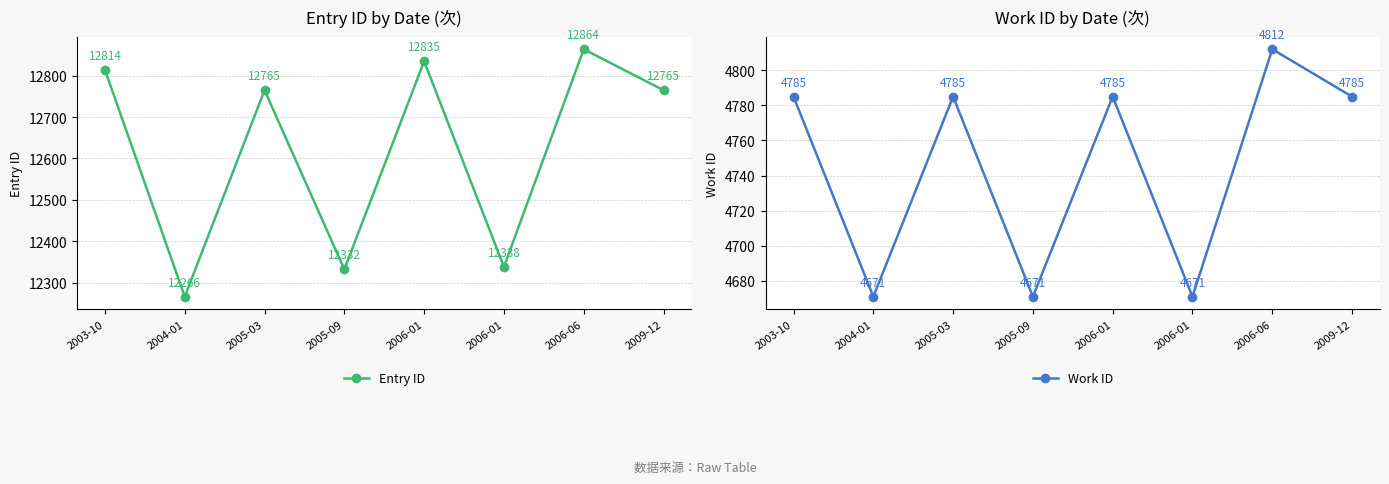

True or false: Entry ID and Work ID intersect in this chart.

False